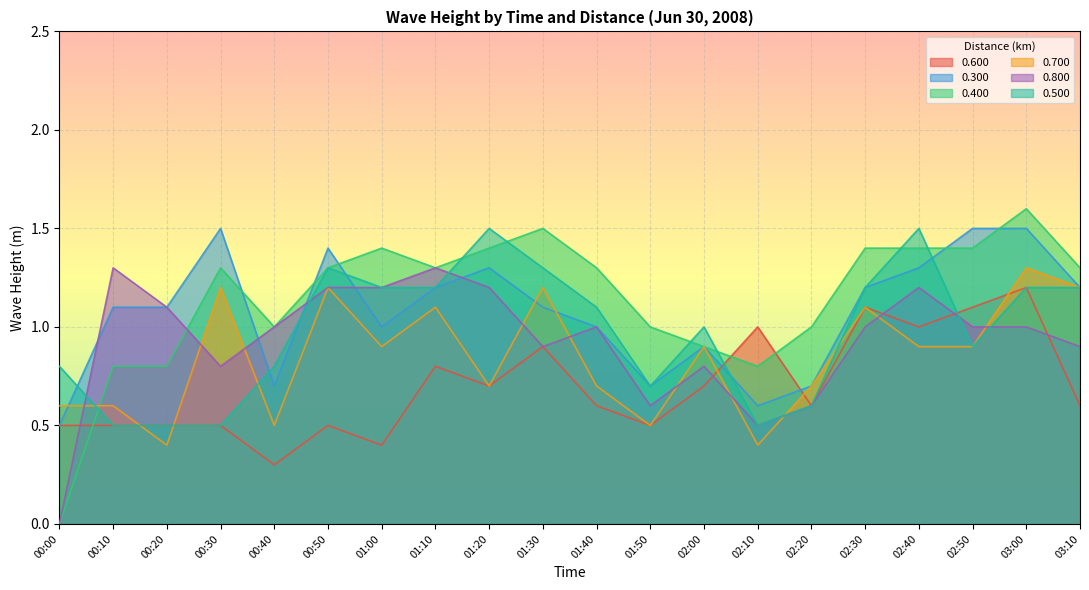

Rank the series at 00:30 from highest to lowest value.

0.300, 0.400, 0.700, 0.800, 0.600, 0.500